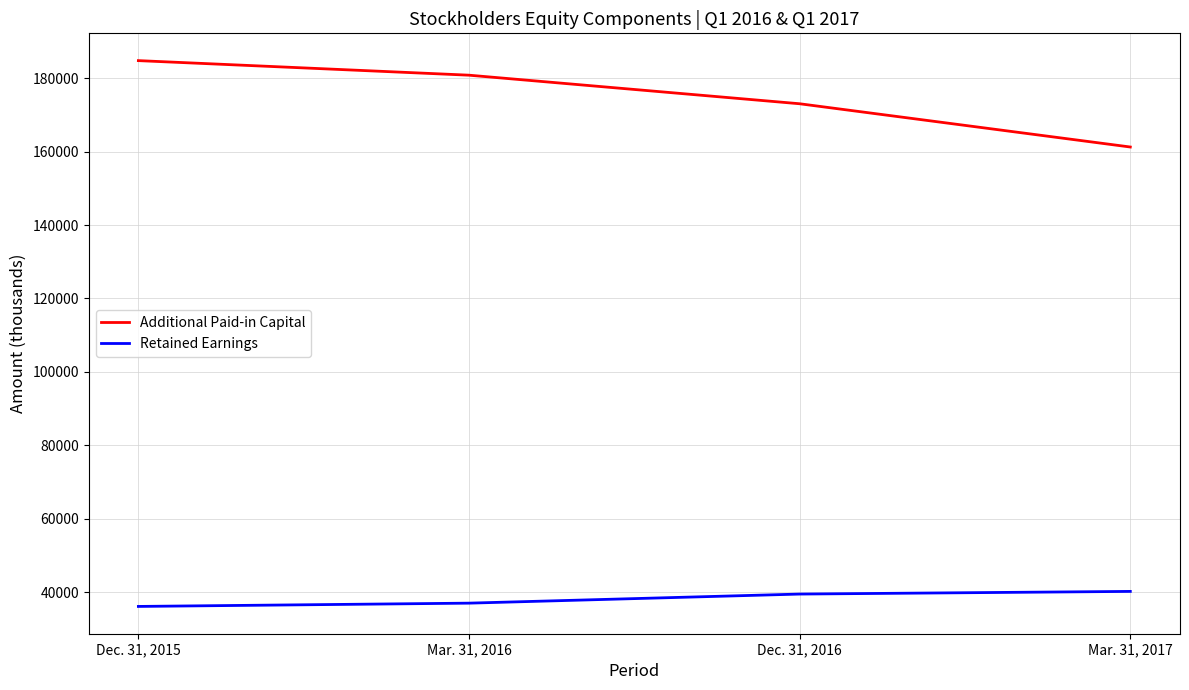

Reading left to right, list all the values displayed in this chart.

Additional Paid-in Capital: Dec. 31, 2015=184797	Mar. 31, 2016=180830	Dec. 31, 2016=173047	Mar. 31, 2017=161265
Retained Earnings: Dec. 31, 2015=36114	Mar. 31, 2016=37008	Dec. 31, 2016=39483	Mar. 31, 2017=40209